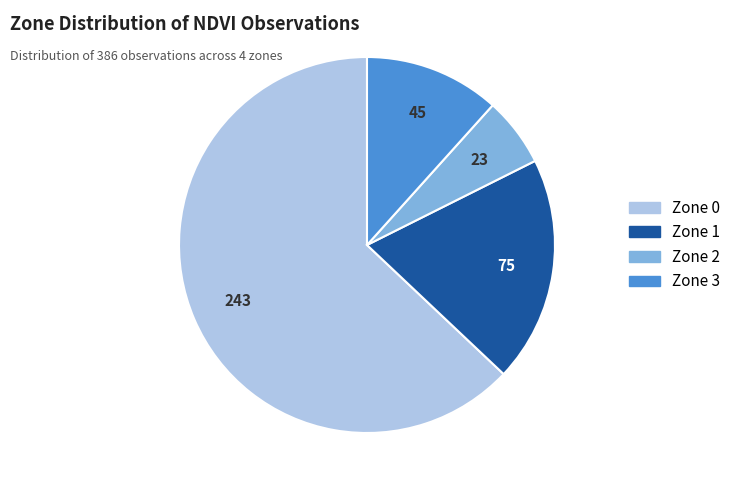

Count the number of slices in the pie.

4